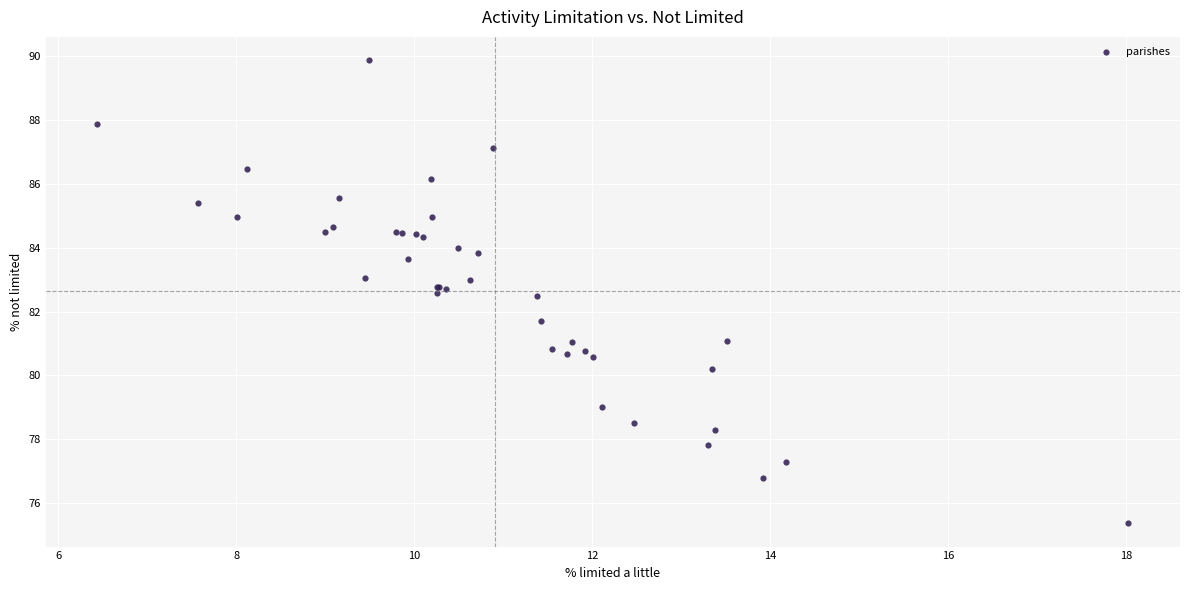

What Y value in the scatter plot is closest to 82?

81.7